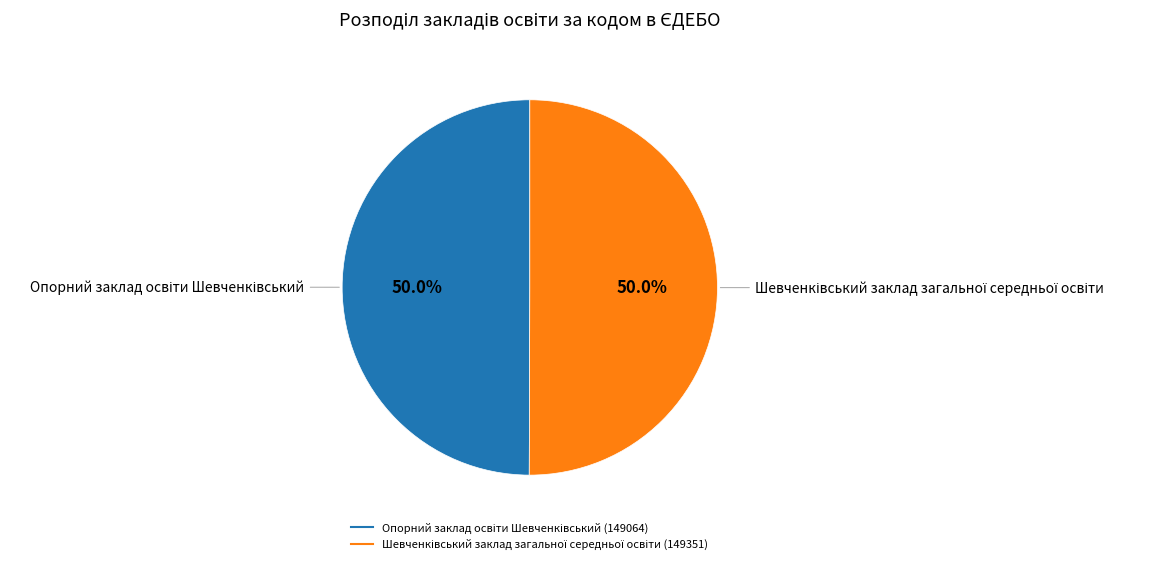

Do Опорний заклад освіти Шевченківський and Шевченківський заклад загальної середньої освіти together represent more than half of the pie?

Yes